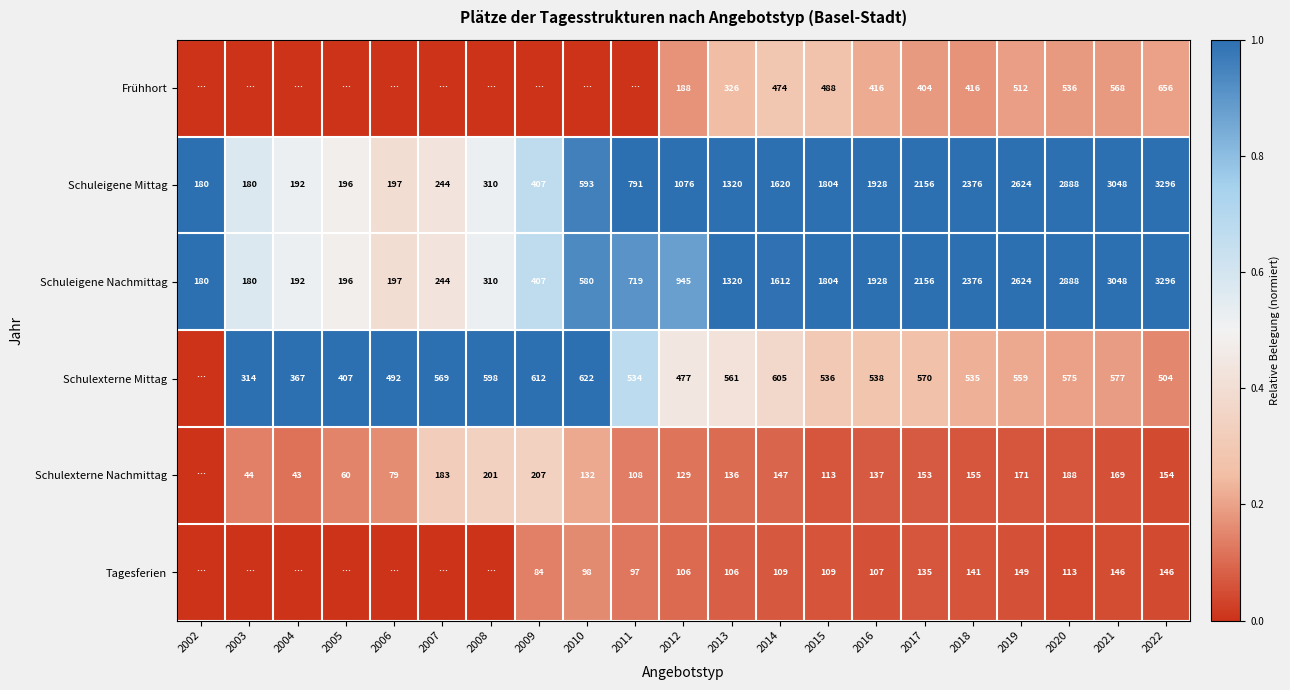

What value does the Schuleigene Nachmittag series have at 2007?

244